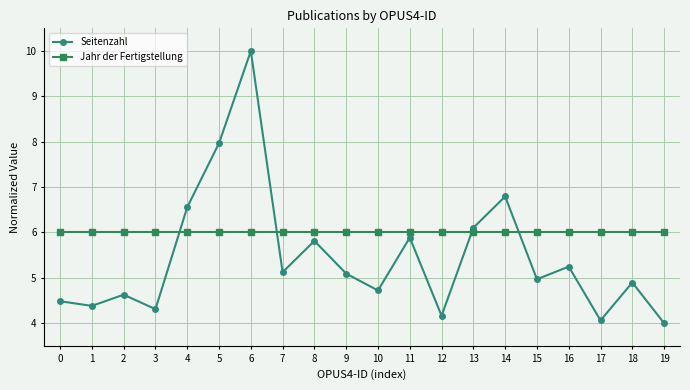

Reading left to right, transcribe all the data shown in this chart.

Seitenzahl: 4.5	4.4	4.6	4.3	6.6	8.0	10.0	5.1	5.8	5.1	4.7	5.9	4.2	6.1	6.8	5.0	5.2	4.1	4.9	4.0
Jahr der Fertigstellung: 6.0	6.0	6.0	6.0	6.0	6.0	6.0	6.0	6.0	6.0	6.0	6.0	6.0	6.0	6.0	6.0	6.0	6.0	6.0	6.0